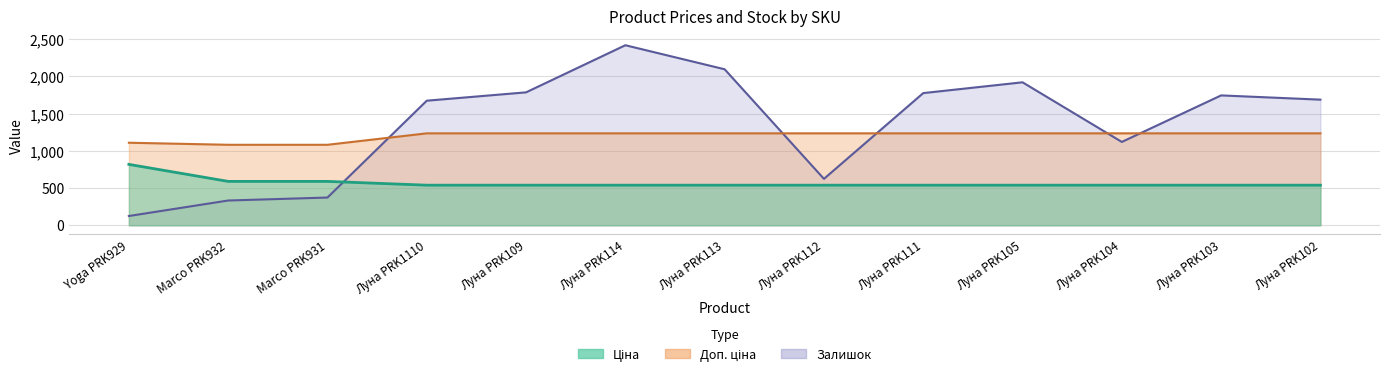

How many times do Доп. ціна and Залишок cross each other?

5